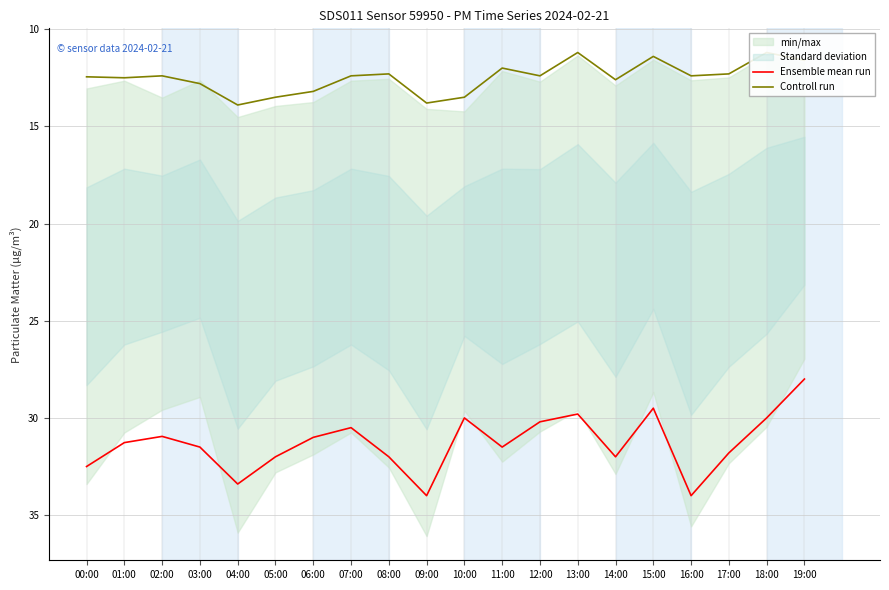

At 05:00, list the series in order from largest to smallest.

Ensemble mean run, Controll run